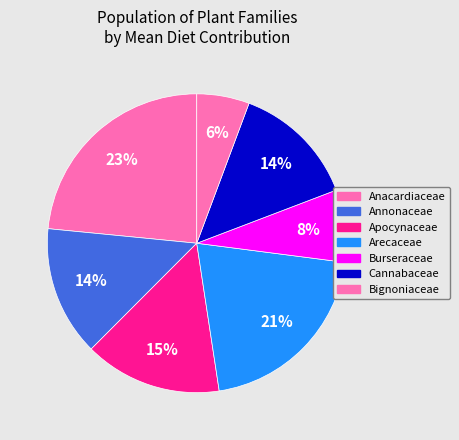

To the nearest percent, what portion does Cannabaceae represent?

14%